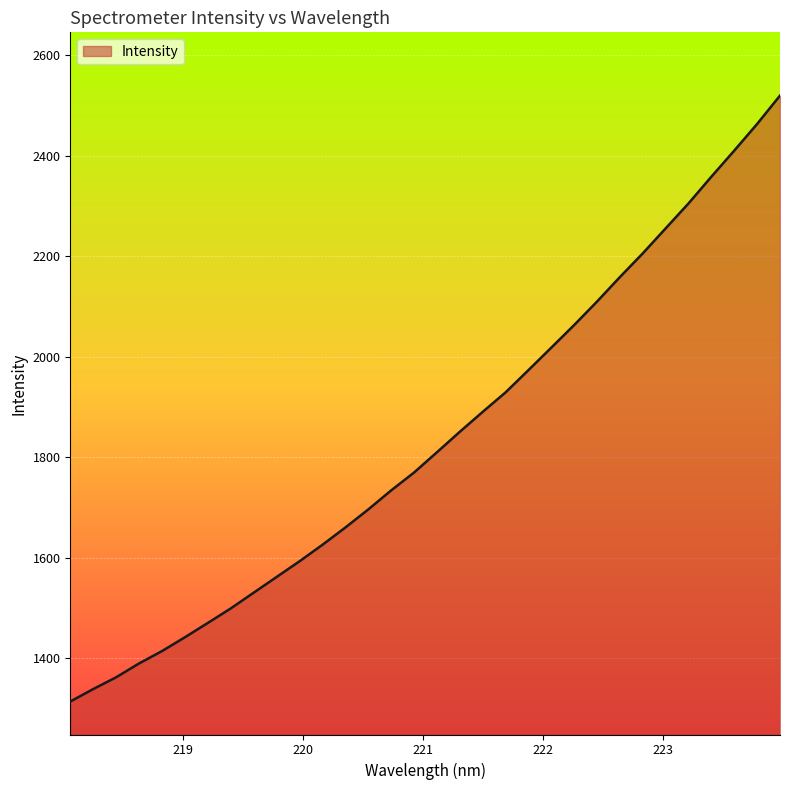

What is the minimum value shown in the chart?

1313.3